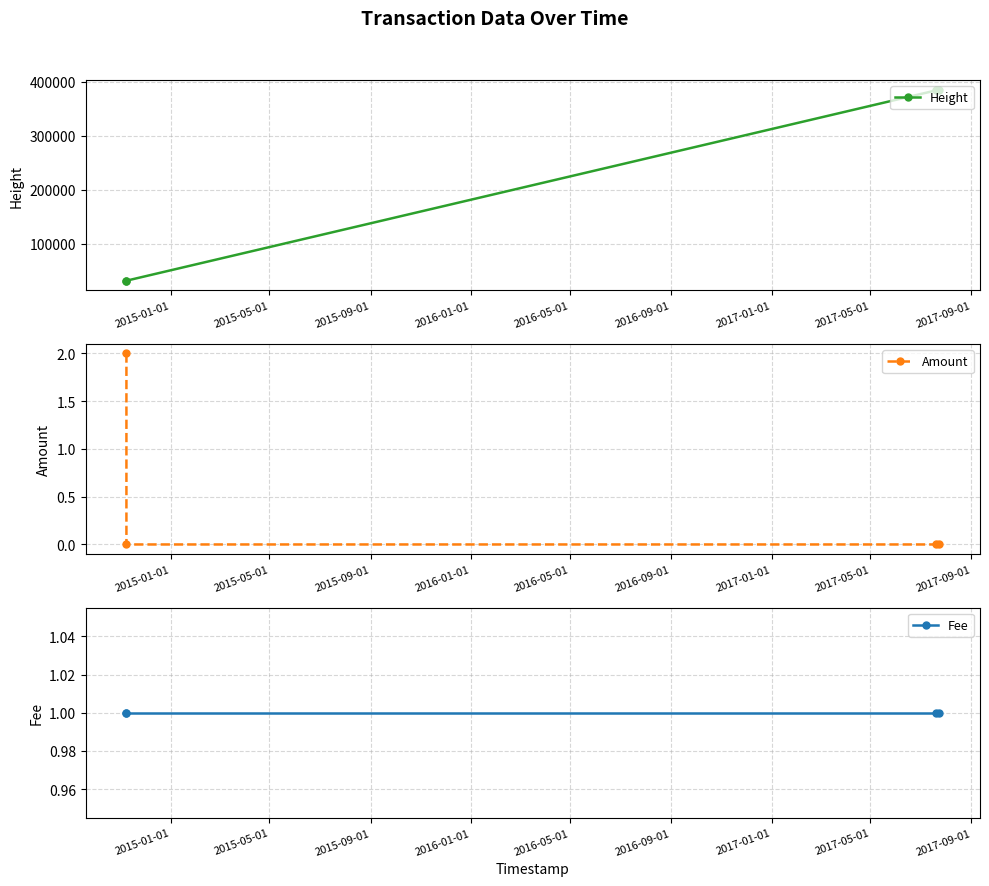

What is the value of the Fee point at the 4th from the left?

1